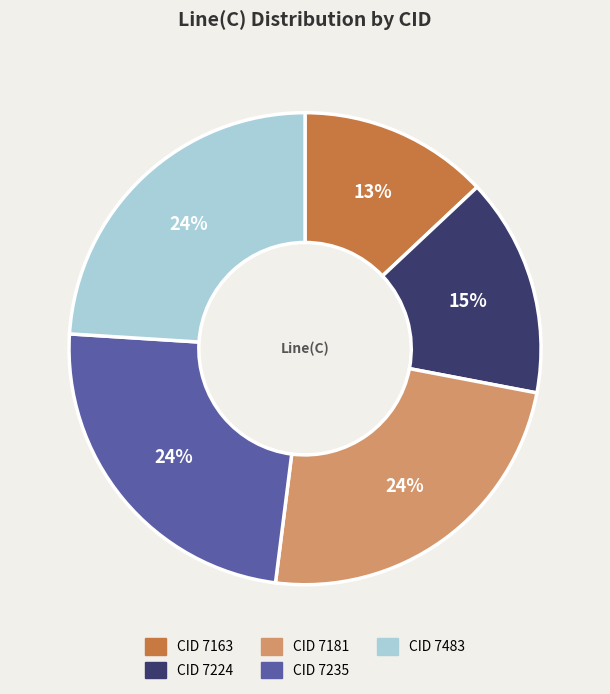

How many slices are in this pie chart?

5